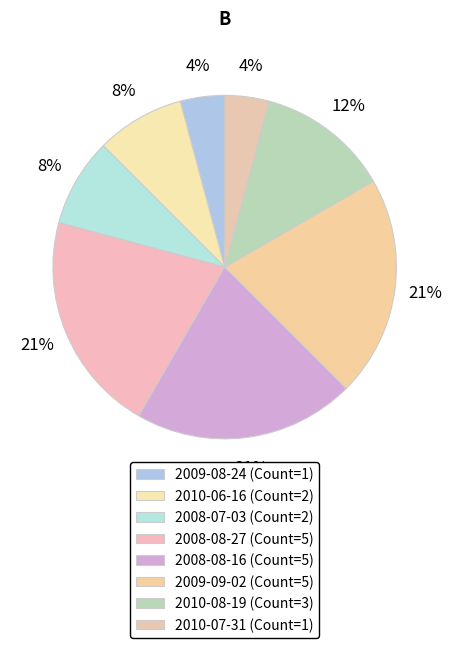

Count the number of slices in the pie.

8